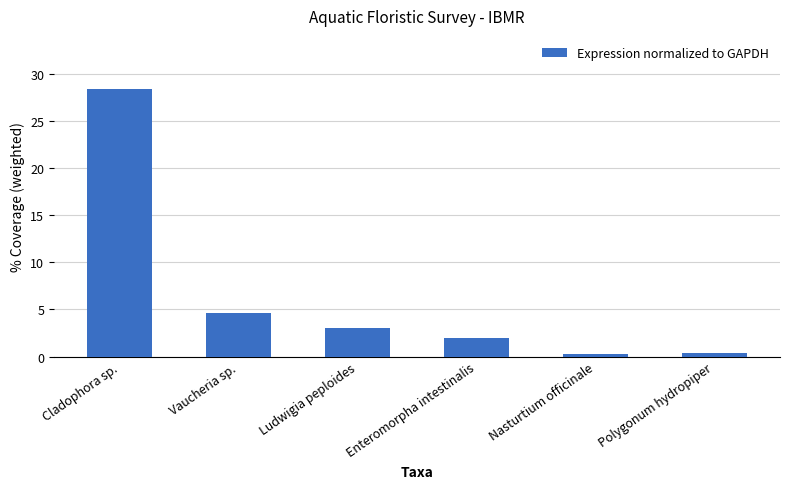

What is the sum of the values at Polygonum hydropiper and Enteromorpha intestinalis?

2.3